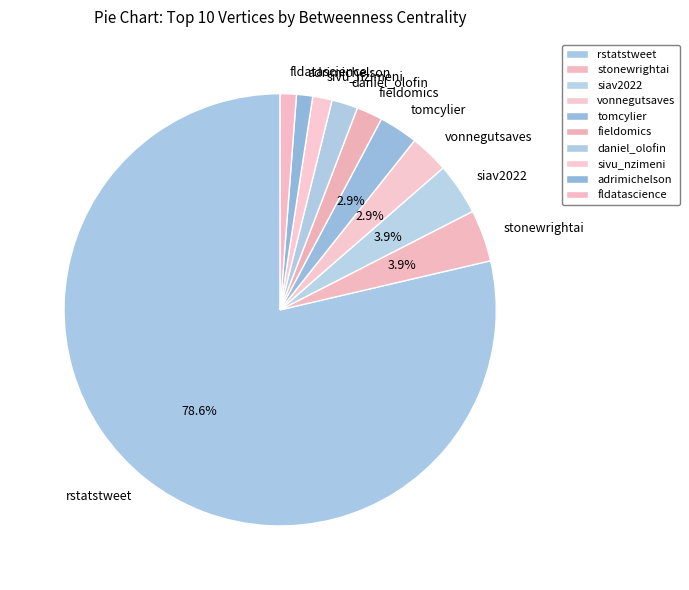

Between siav2022 and fldatascience, which is larger?

siav2022